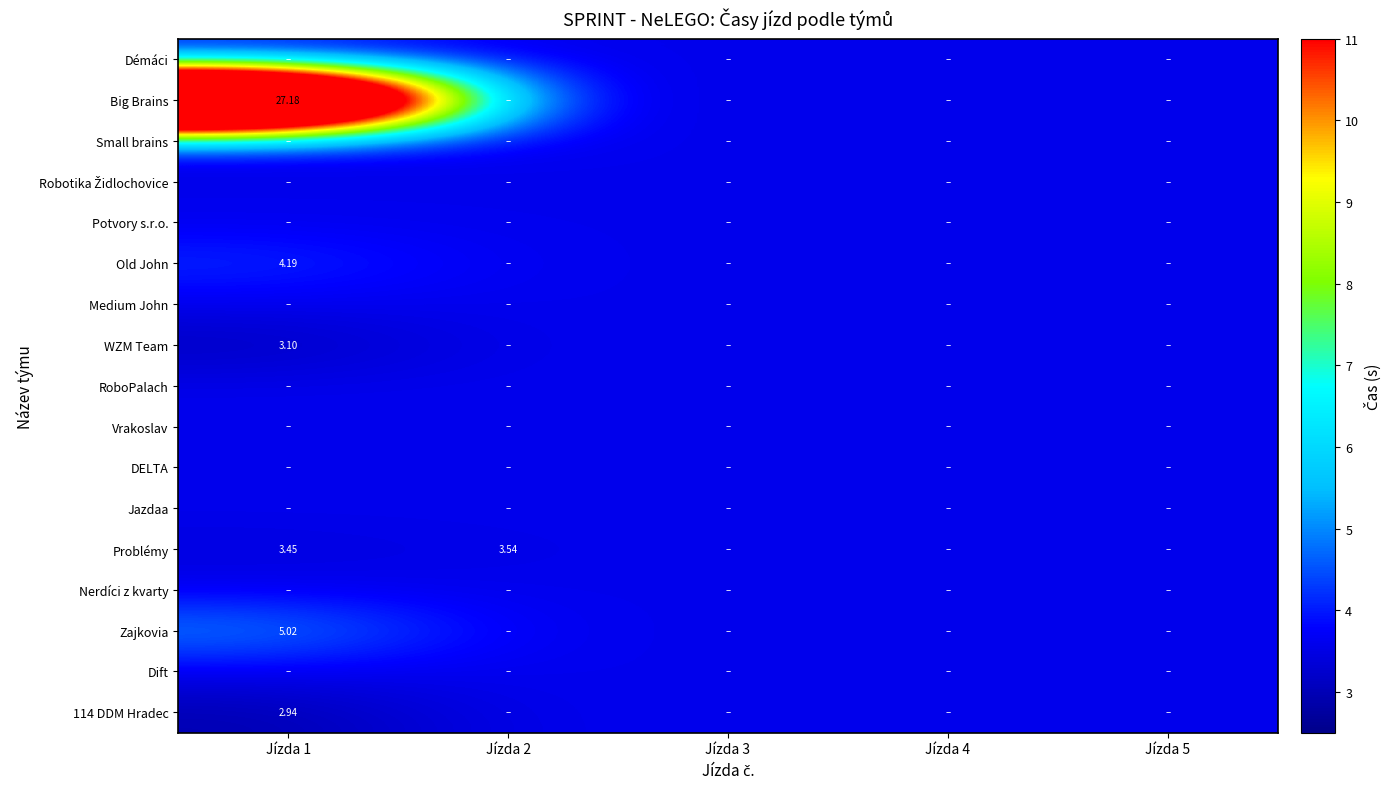

Count the number of categories in the chart.

5